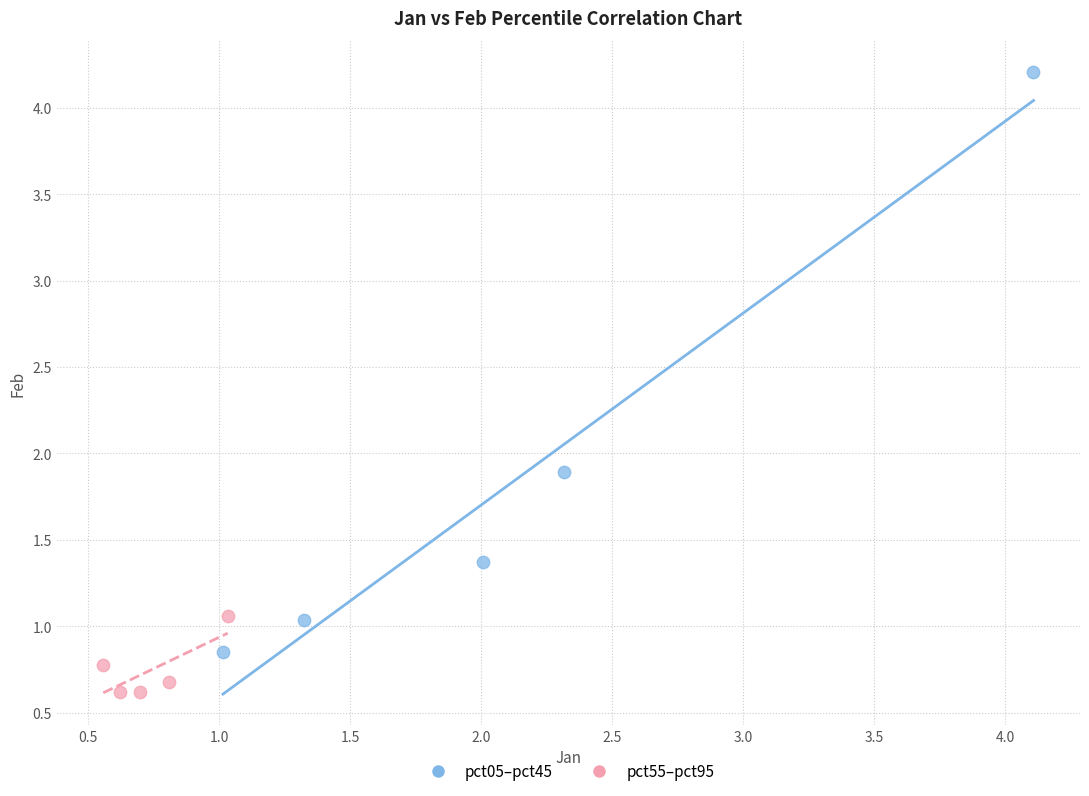

Which series has the widest spread of Y values?

pct05–pct45